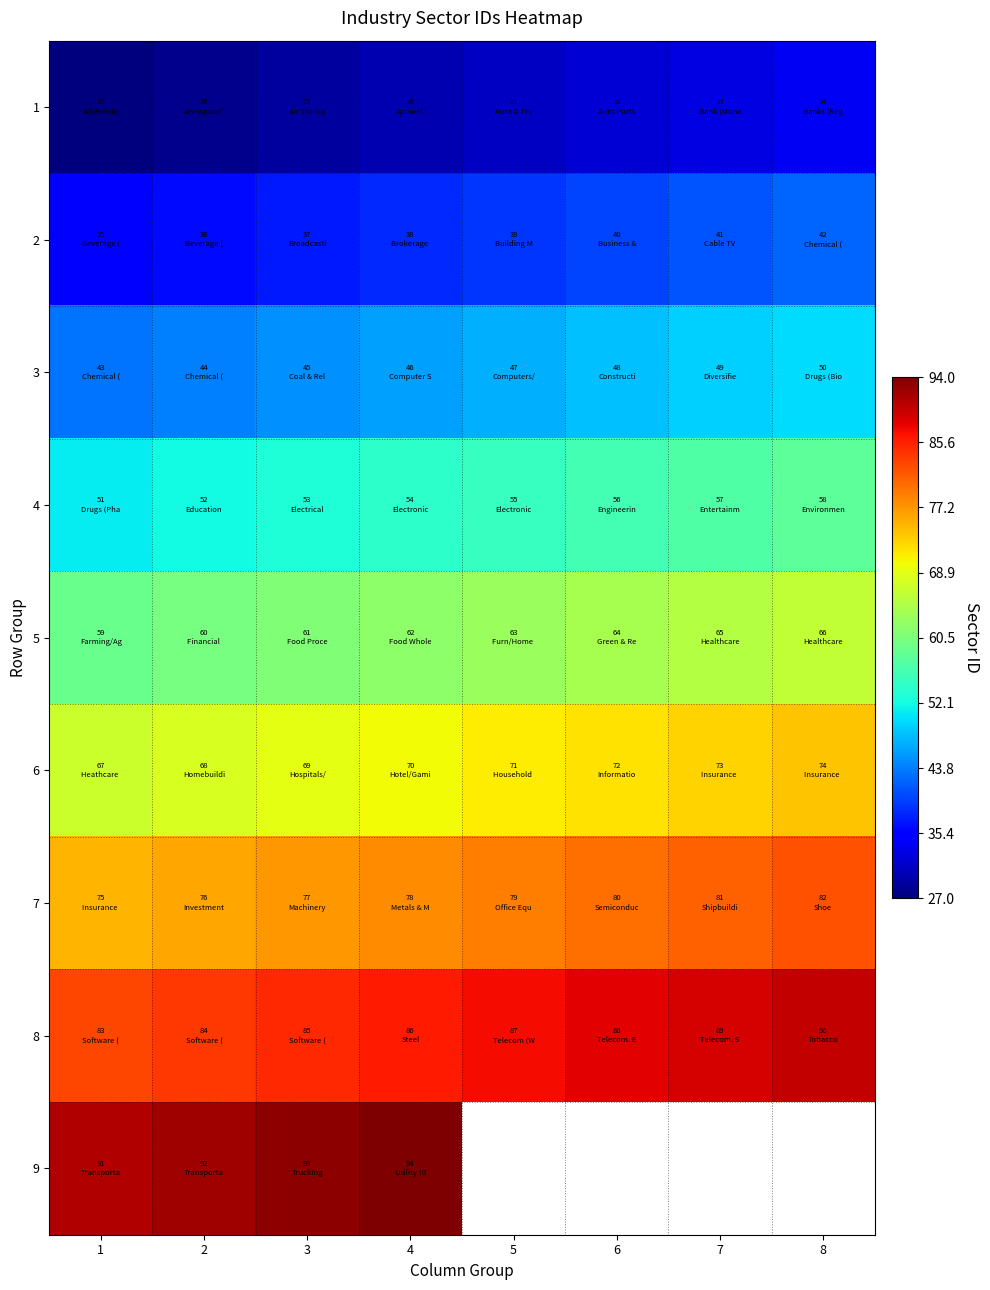

Count the number of data series in this chart.

9